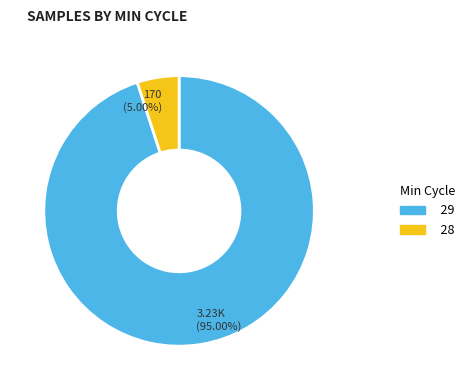

Between 28 and 29, which is larger?

29